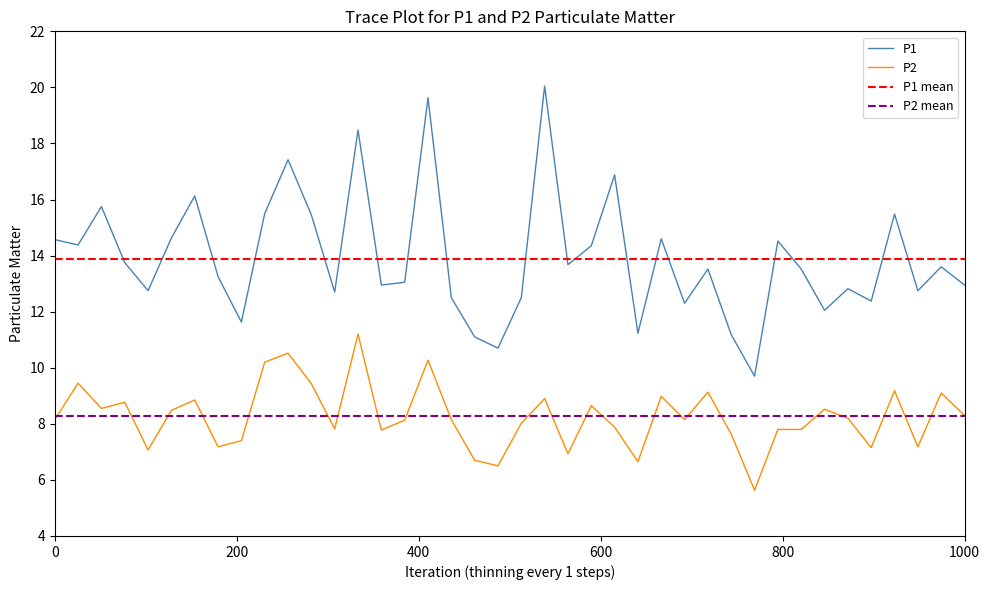

What is the difference between the second highest and minimum values in the P1 series?

9.9